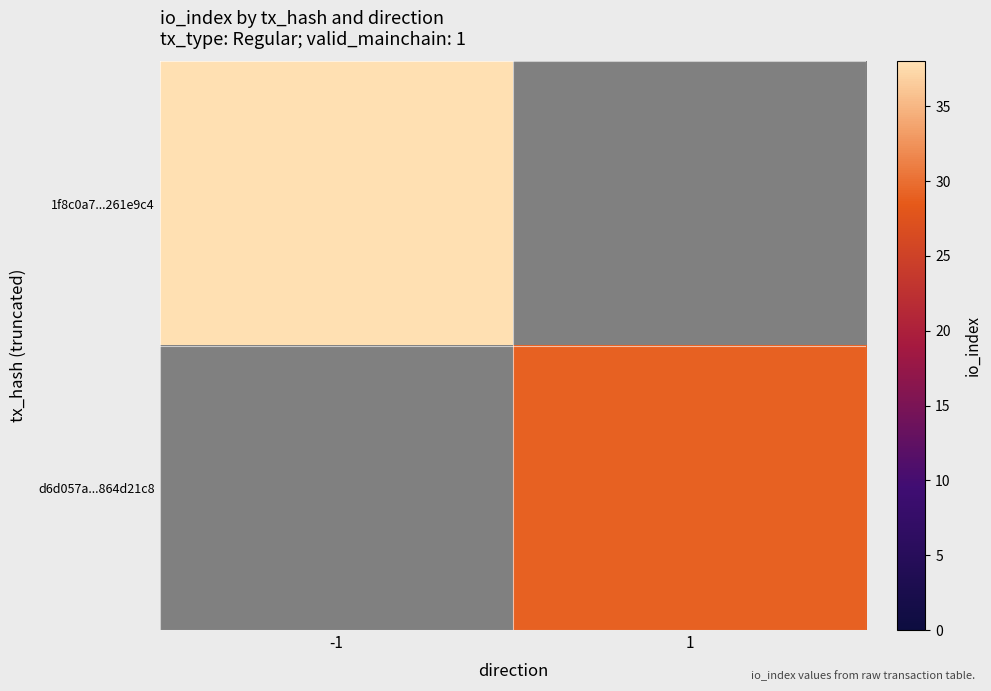

Rank the series by their average value, from highest to lowest.

1f8c0a7...261e9c4, d6d057a...864d21c8